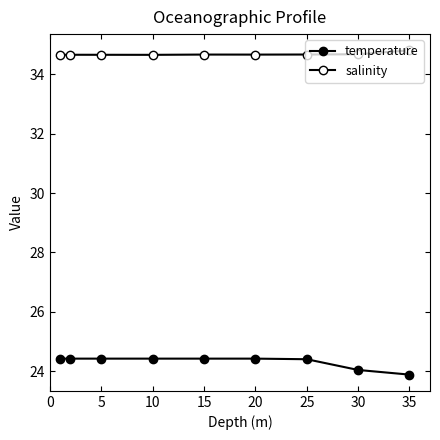

Rank the series by their average value, from highest to lowest.

salinity, temperature